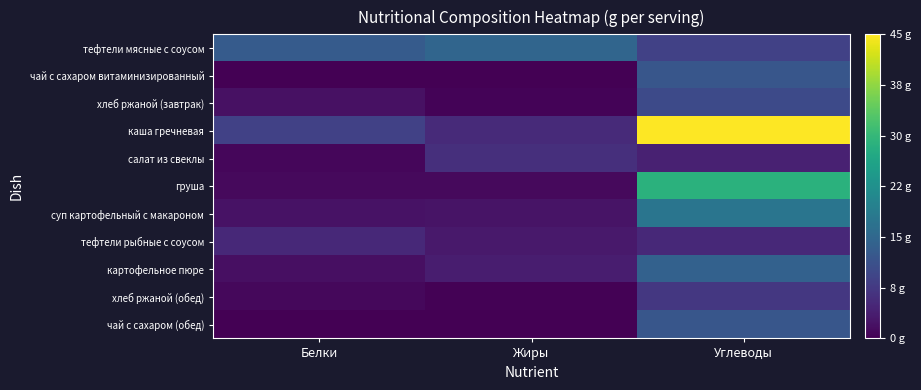

Reading left to right, extract all data points from this chart.

тефтели мясные с соусом: Белки=12.8	Жиры=14.6	Углеводы=8.7
чай с сахаром витаминизированный: Белки=0.1	Жиры=0.0	Углеводы=12.0
хлеб ржаной (завтрак): Белки=2.0	Жиры=0.4	Углеводы=10.0
каша гречневая: Белки=8.7	Жиры=5.4	Углеводы=45.0
салат из свеклы: Белки=0.8	Жиры=6.0	Углеводы=4.1
груша: Белки=1.2	Жиры=1.2	Углеводы=28.8
суп картофельный с макароном: Белки=2.3	Жиры=2.3	Углеводы=17.4
тефтели рыбные с соусом: Белки=5.1	Жиры=3.1	Углеводы=5.2
картофельное пюре: Белки=1.9	Жиры=3.6	Углеводы=14.0
хлеб ржаной (обед): Белки=0.9	Жиры=0.2	Углеводы=7.3
чай с сахаром (обед): Белки=0.1	Жиры=0.0	Углеводы=12.0